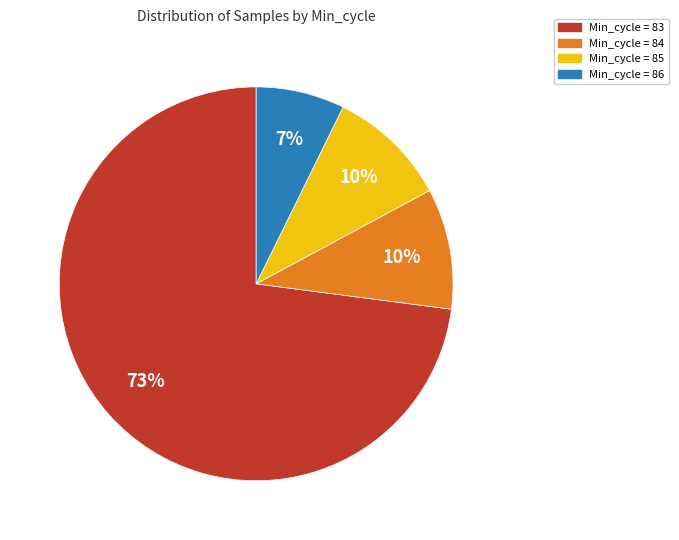

Is the sum of Min_cycle = 83 and Min_cycle = 86 greater than half?

Yes